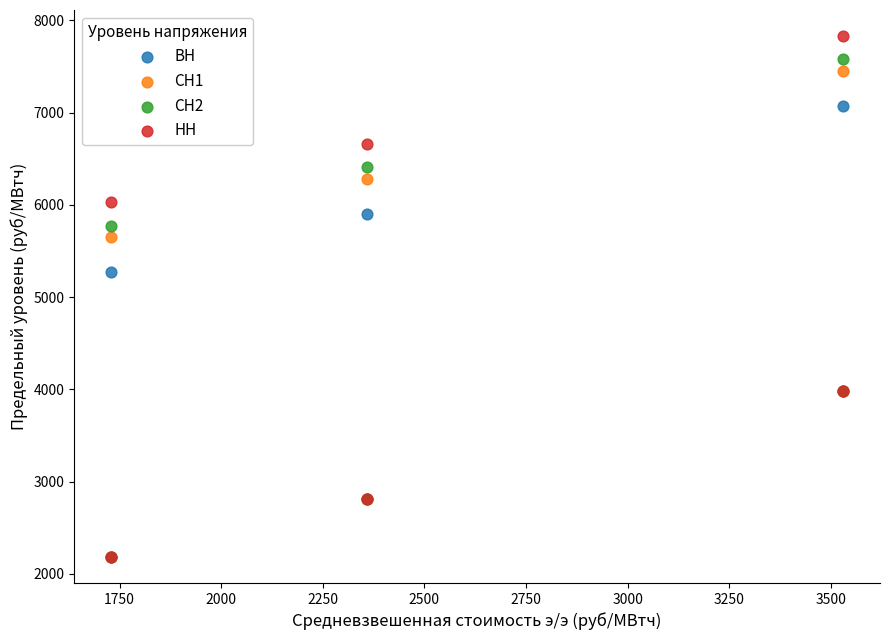

Across all series, what Y value is closest to 5007?

5272.6